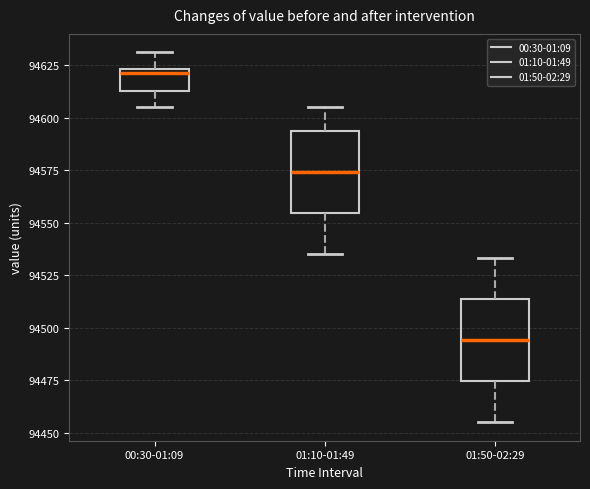

Which box has the lowest median line?

01:50-02:29